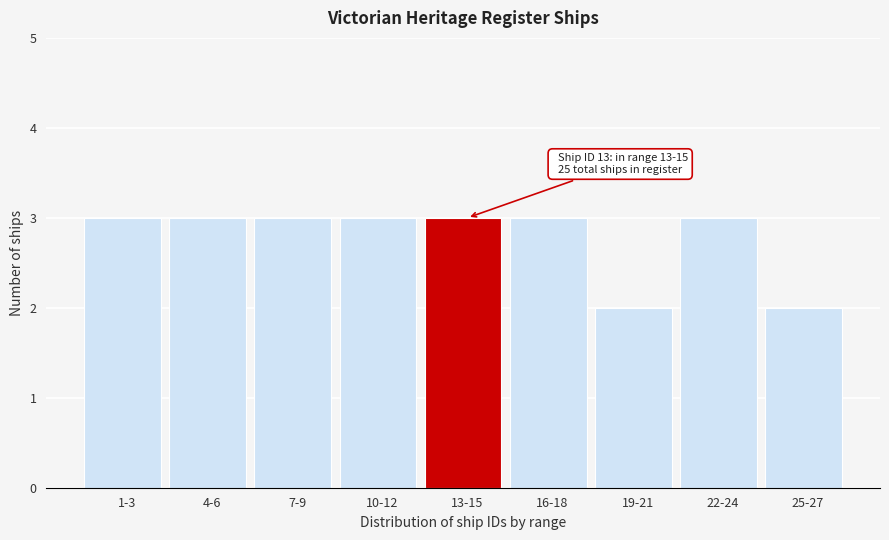

Reading right to left, transcribe all the data shown in this chart.

25-27=2	22-24=3	19-21=2	16-18=3	13-15=3	10-12=3	7-9=3	4-6=3	1-3=3